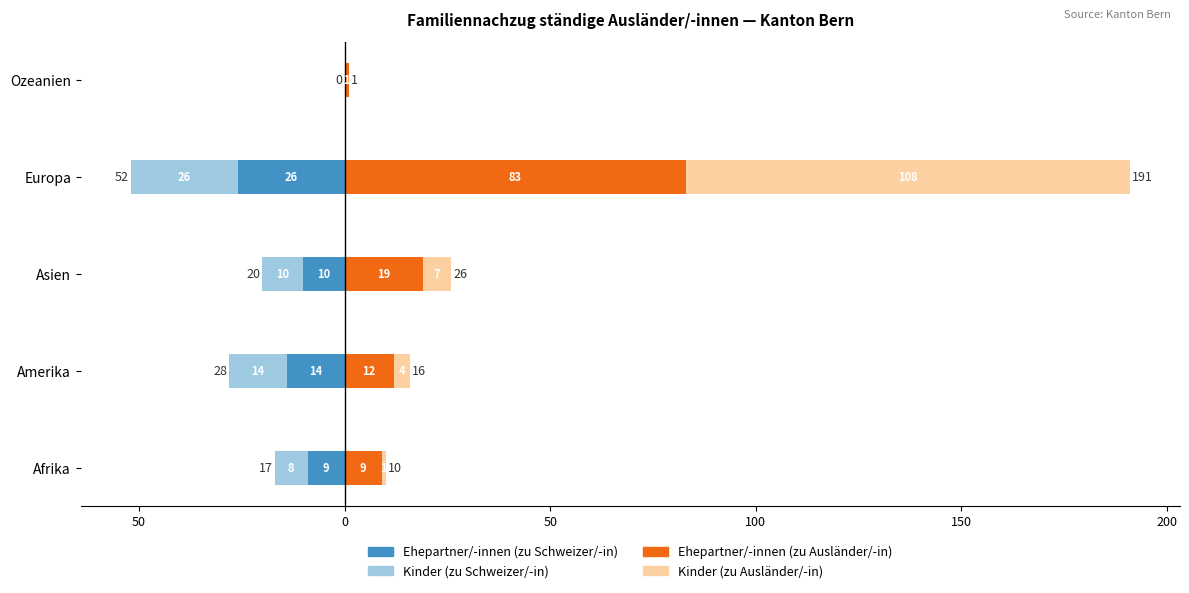

What are all the series names shown in the legend?

Ehepartner/-innen (zu Schweizer/-in), Kinder (zu Schweizer/-in), Ehepartner/-innen (zu Ausländer/-in), Kinder (zu Ausländer/-in)